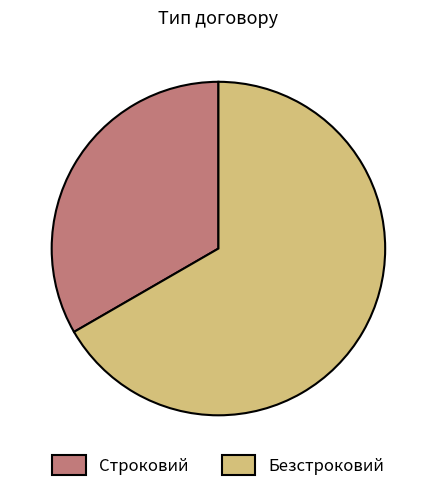

Combined, do Строковий and Безстроковий account for over 50%?

Yes